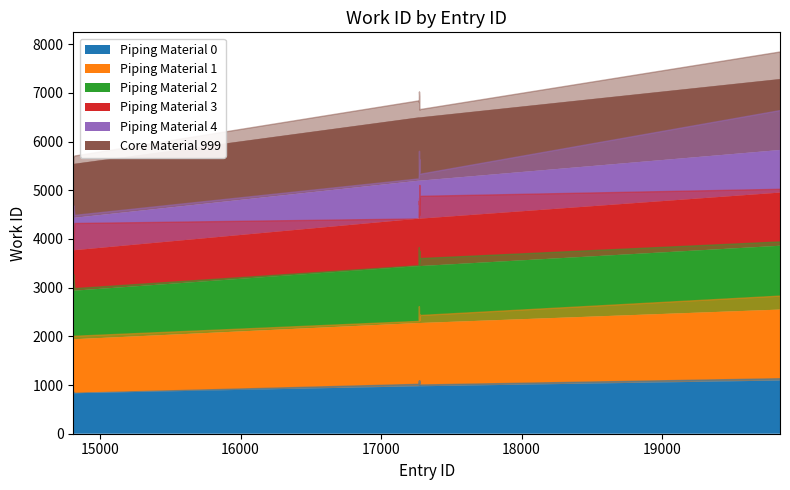

Read the value at 17271, to the nearest 100.

6500